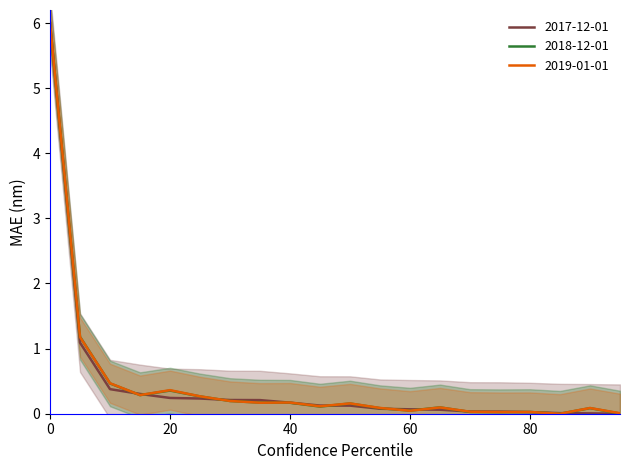

What is the sum of all 2017-12-01 values?

9.4